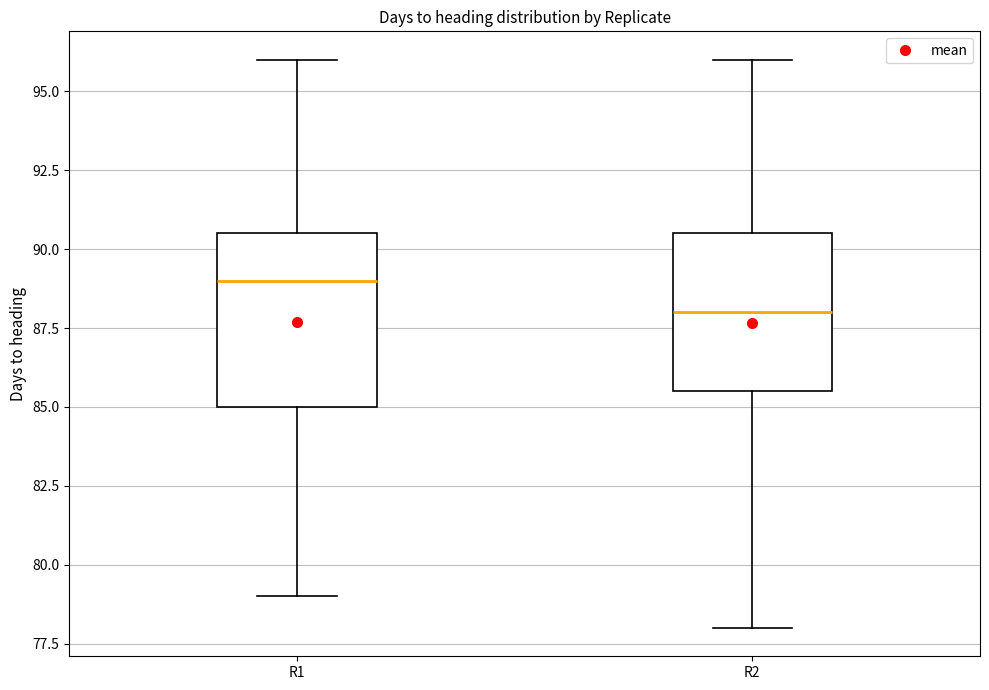

Comparing the boxes themselves (not the whiskers), which one is the tallest?

R1